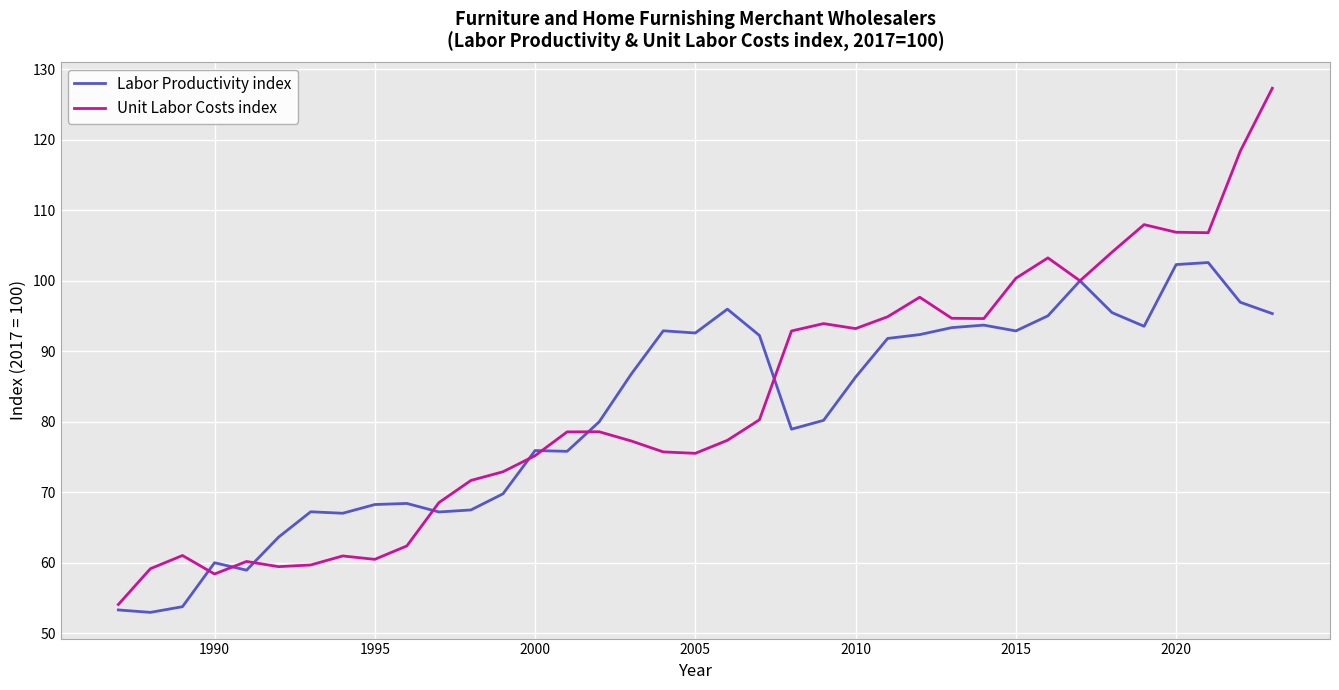

True or false: Unit Labor Costs index and Labor Productivity index intersect in this chart.

True